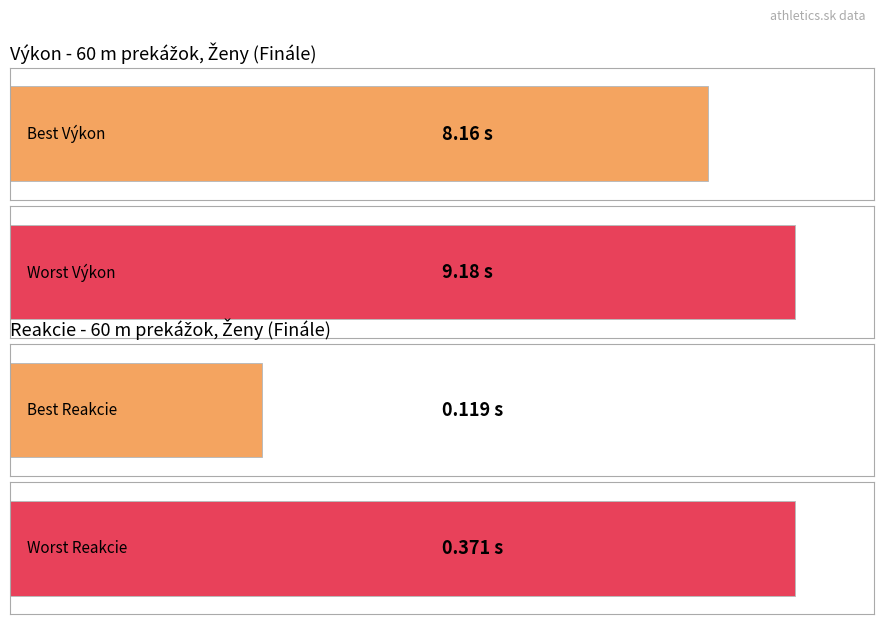

What is the approximate value of Výkon at Fotulová Mia?

9.2